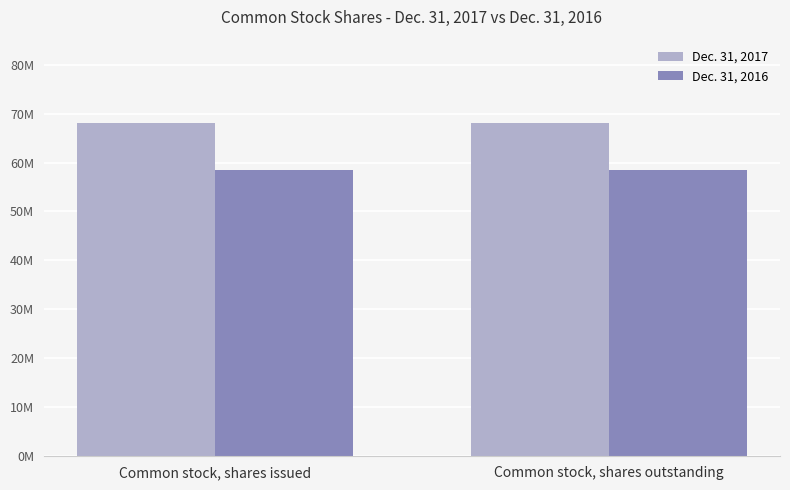

What is the smallest value displayed?

58542350